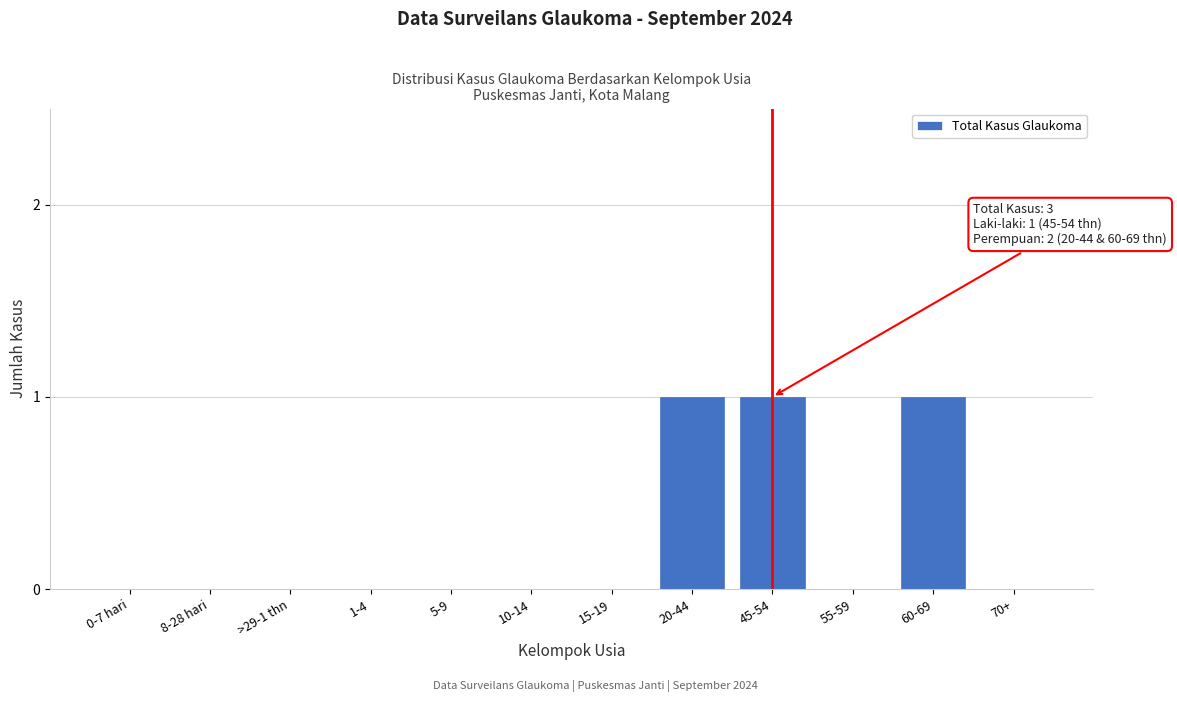

Reading left to right, extract all data points from this chart.

0-7 hari=0	8-28 hari=0	>29-1 thn=0	1-4=0	5-9=0	10-14=0	15-19=0	20-44=1	45-54=1	55-59=0	60-69=1	70+=0